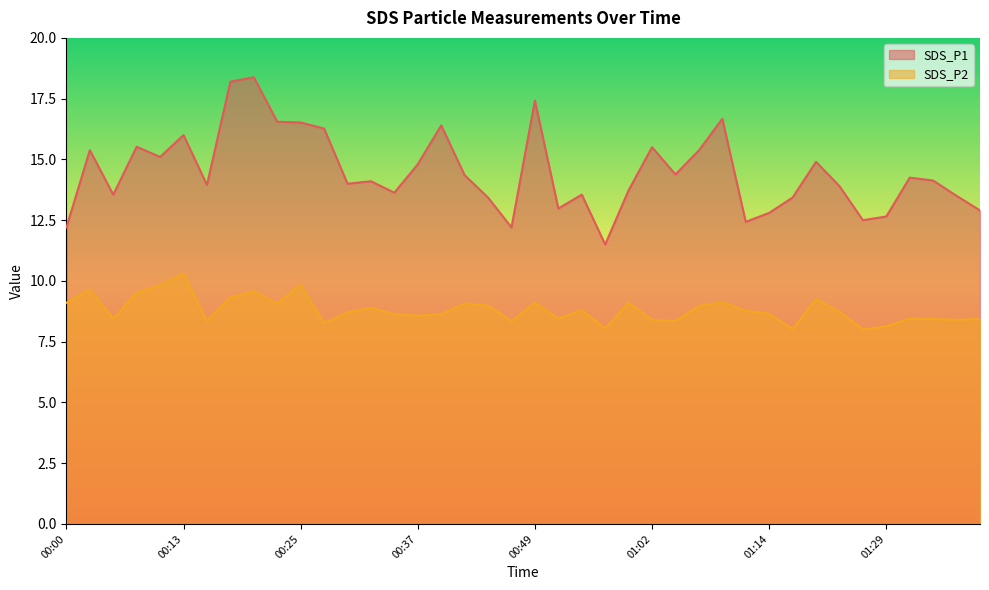

Which label corresponds to the largest value in the chart?

00:20